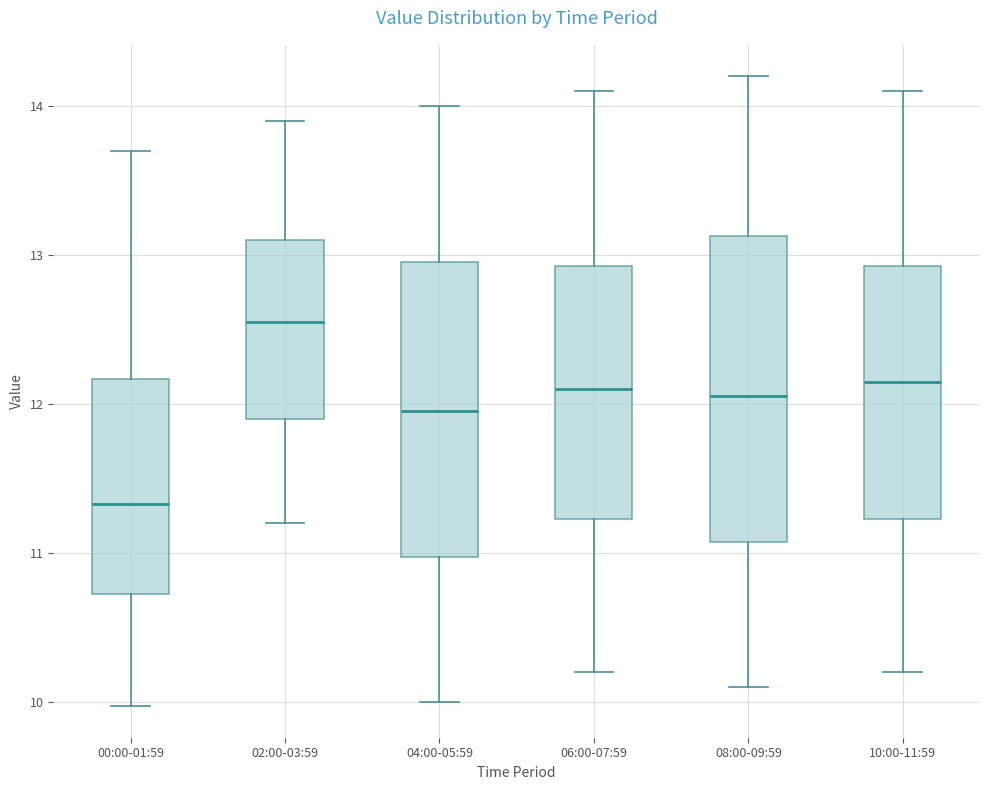

Which box's median line is the highest?

02:00-03:59